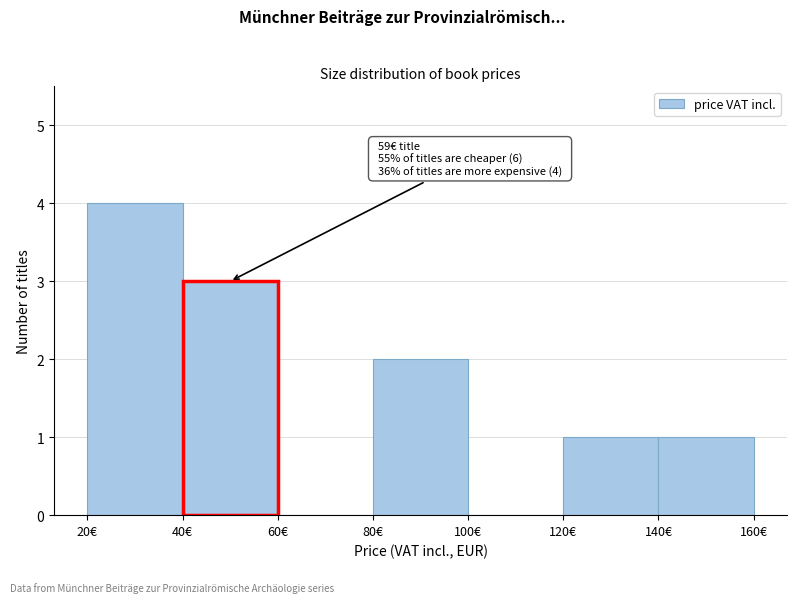

Over which range of the x-axis is the bar tallest?

20 to 40